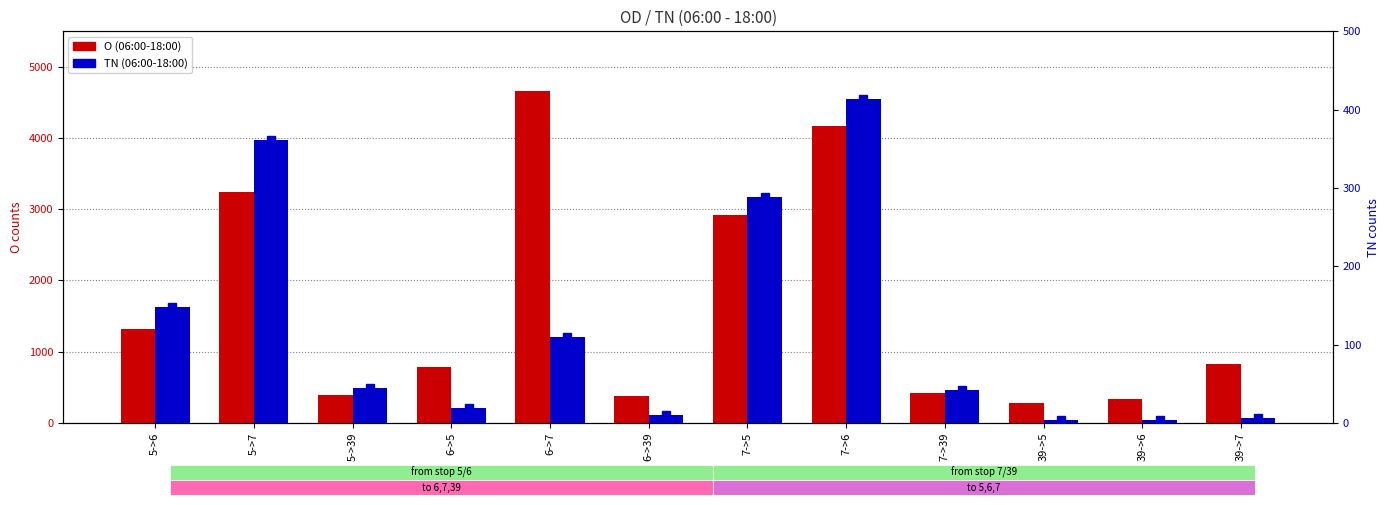

What is the value of the TN (06:00-18:00) bar at the 7th from the left?

288